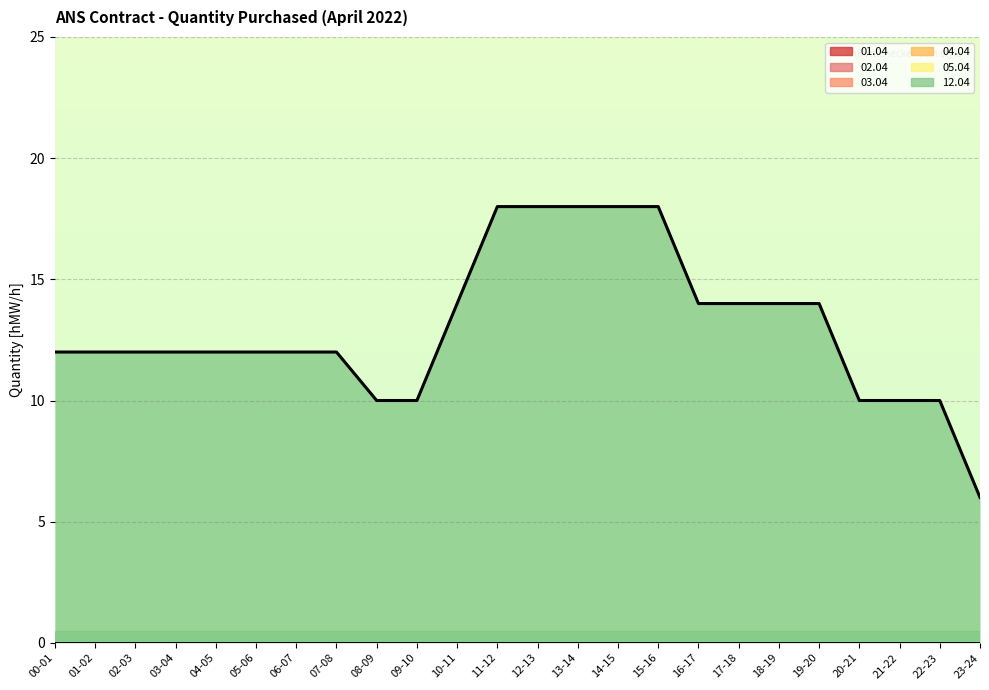

How many lines are shown in the chart?

6